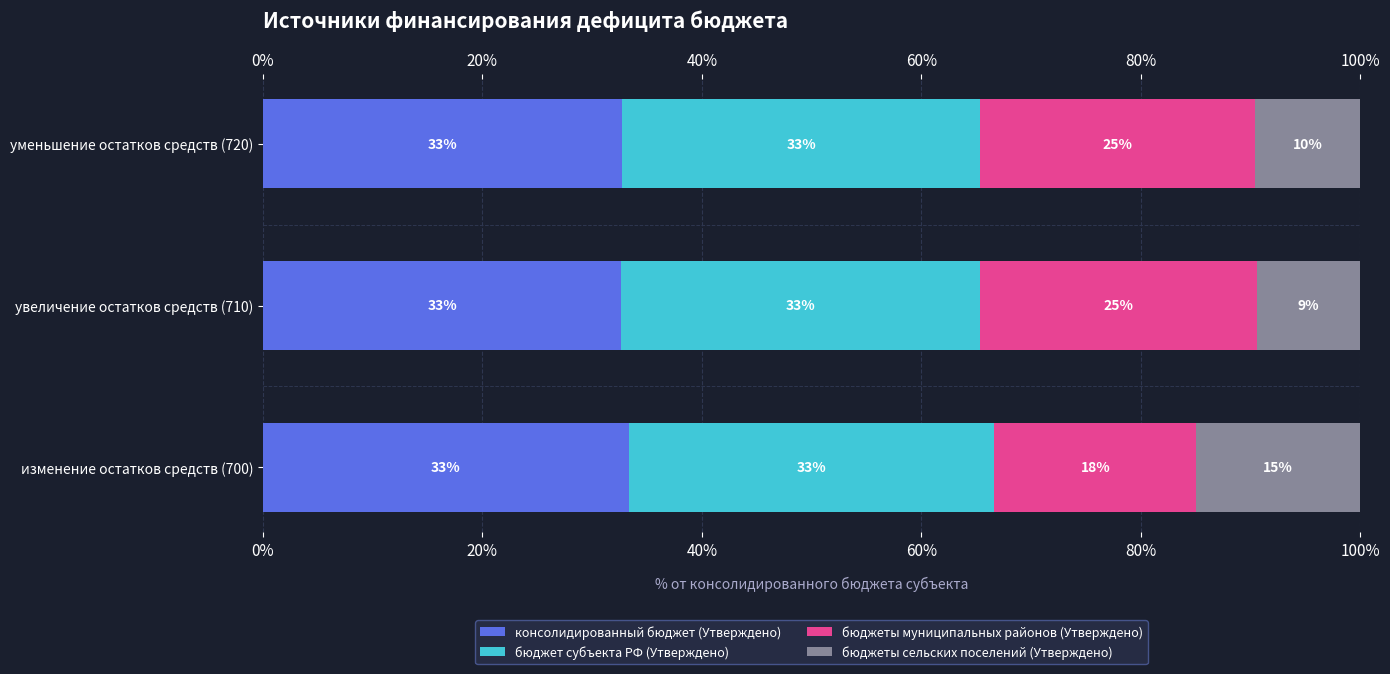

What is the maximum value for бюджет субъекта РФ (Утверждено)?

33.3